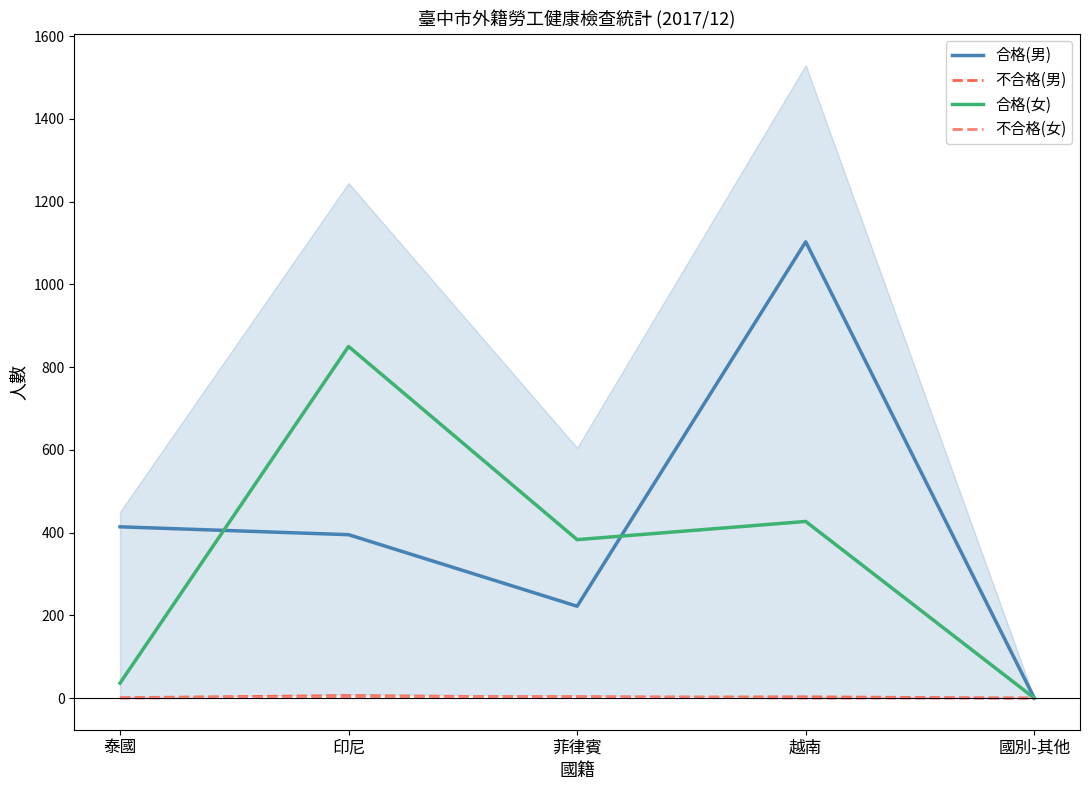

Reading right to left, list all the values displayed in this chart.

合格(男): 0	1103	222	395	414
不合格(男): 0	3	2	6	1
合格(女): 0	427	383	850	36
不合格(女): 0	0	4	3	0